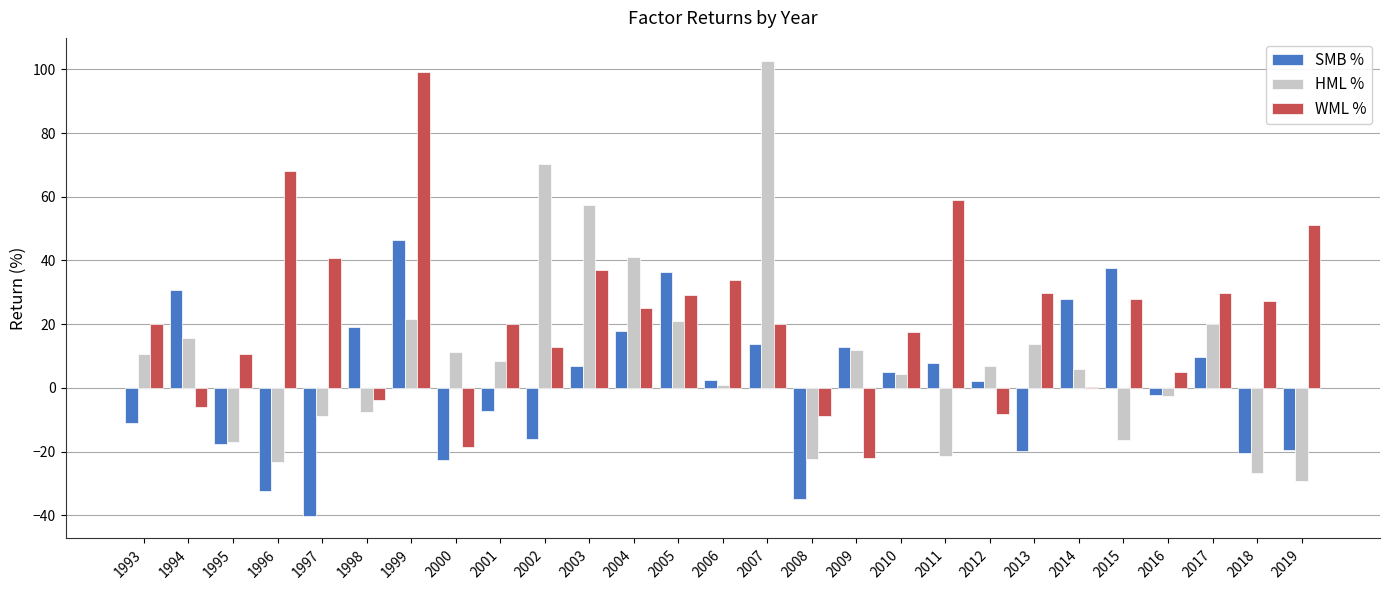

Which category has the highest value across all series?

2007